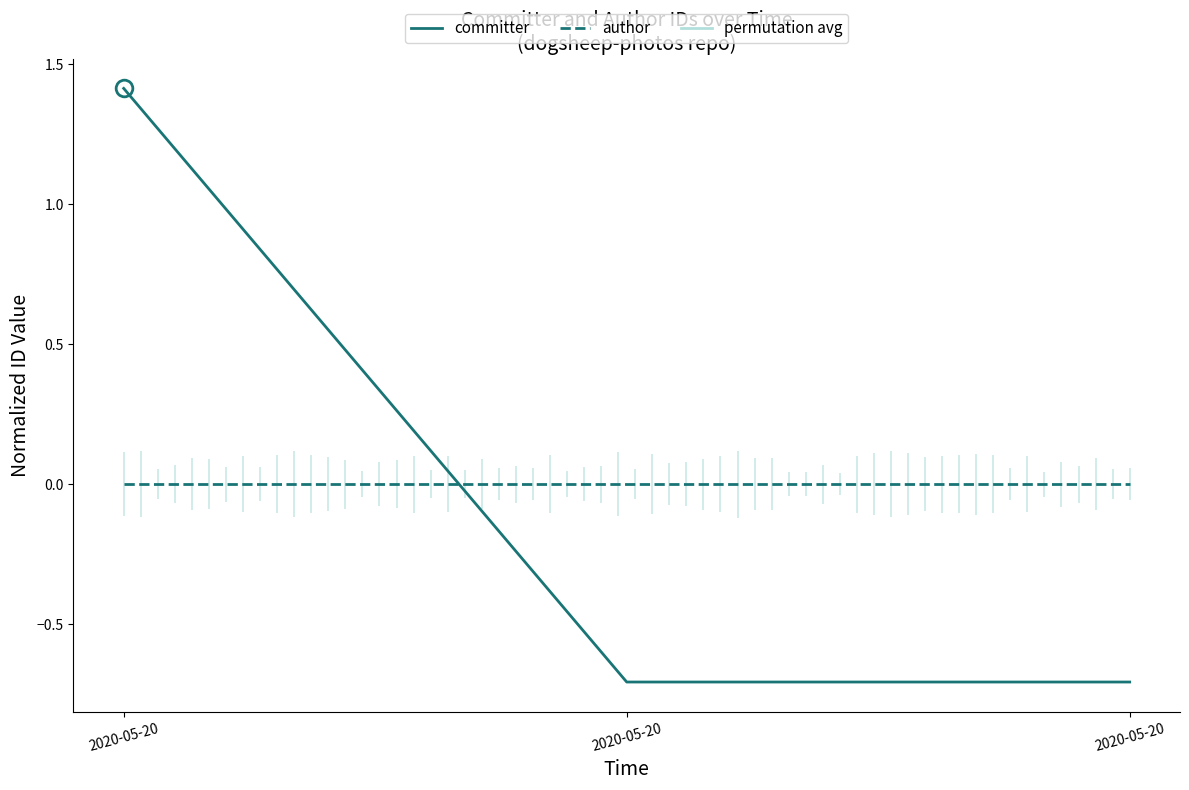

What is the lowest value of the committer series?

-0.7